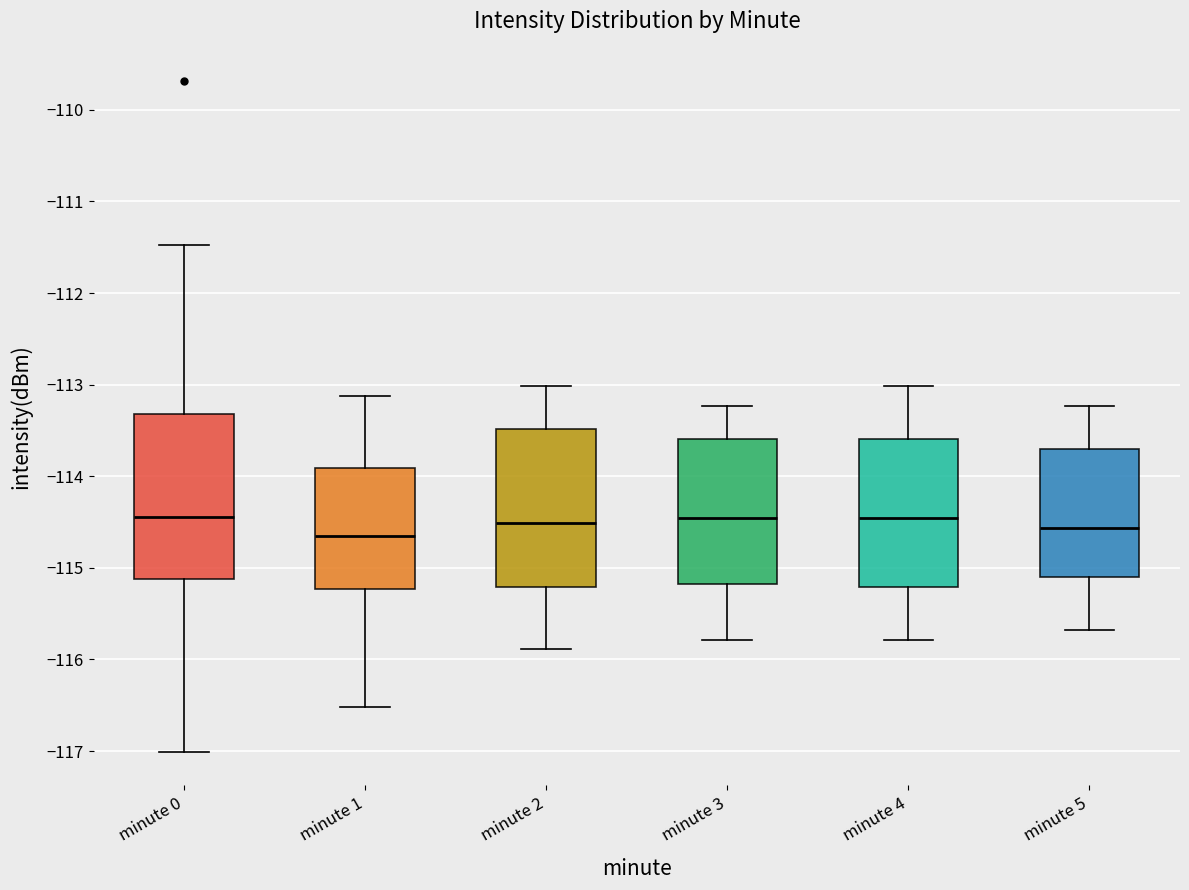

Reading left to right, transcribe this box plot: for each box, give where its median line is, the range the box spans, and where its two whiskers end, as read against the y-axis. The values are not printed on the chart, so give them approximately, as read against the axis.

minute 0: median -114.4, box -115.1 to -113.3, whiskers -117.0 to -111.5
minute 1: median -114.7, box -115.2 to -113.9, whiskers -116.5 to -113.1
minute 2: median -114.5, box -115.2 to -113.5, whiskers -115.9 to -113.0
minute 3: median -114.5, box -115.2 to -113.6, whiskers -115.8 to -113.2
minute 4: median -114.5, box -115.2 to -113.6, whiskers -115.8 to -113.0
minute 5: median -114.6, box -115.1 to -113.7, whiskers -115.7 to -113.2